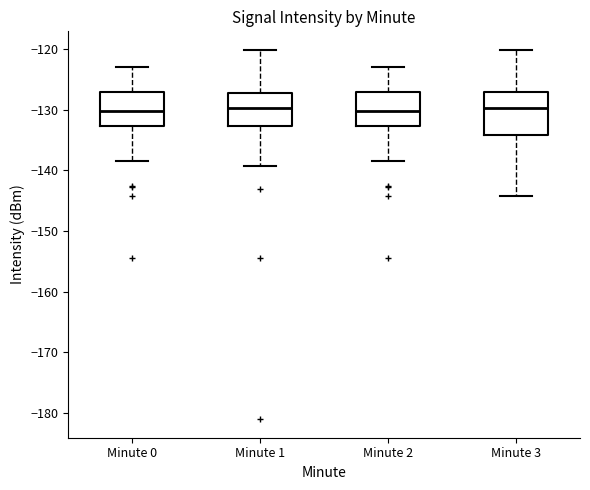

Reading left to right, transcribe this box plot: for each box, give where its median line is, the range the box spans, and where its two whiskers end, as read against the y-axis. The values are not printed on the chart, so give them approximately, as read against the axis.

Minute 0: median -130, box -133 to -127, whiskers -138 to -123
Minute 1: median -130, box -133 to -127, whiskers -139 to -120
Minute 2: median -130, box -133 to -127, whiskers -138 to -123
Minute 3: median -130, box -134 to -127, whiskers -144 to -120